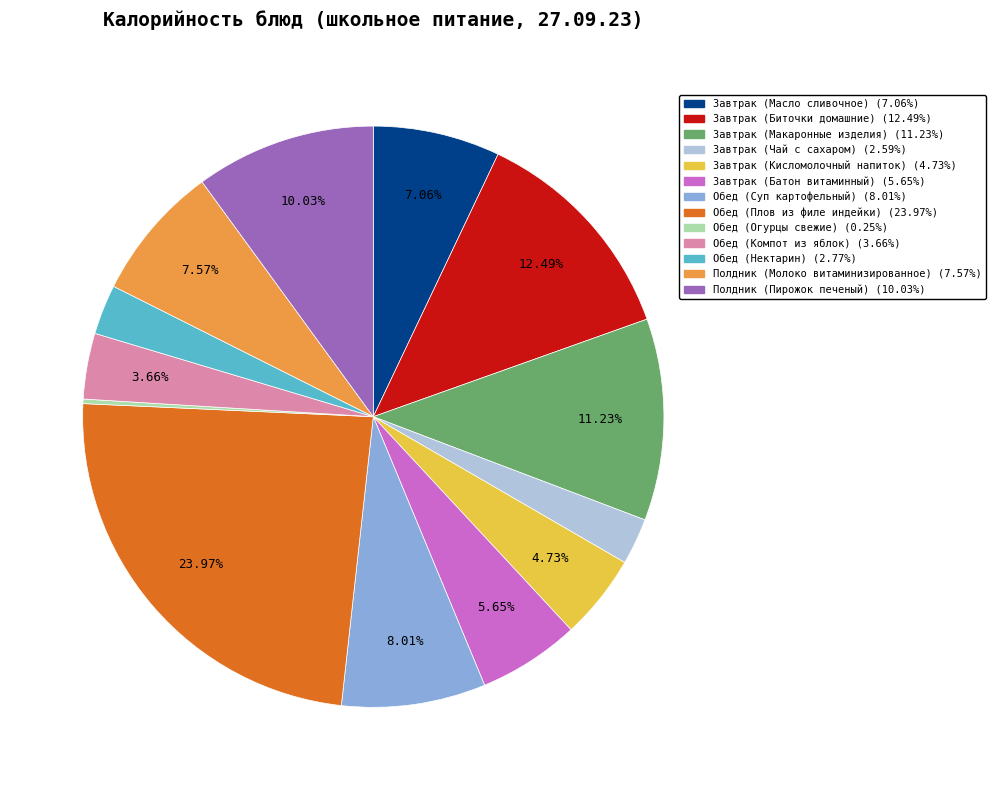

What percentage do Завтрак (Батон витаминный) and Полдник (Пирожок печеный) together represent?

15.7%